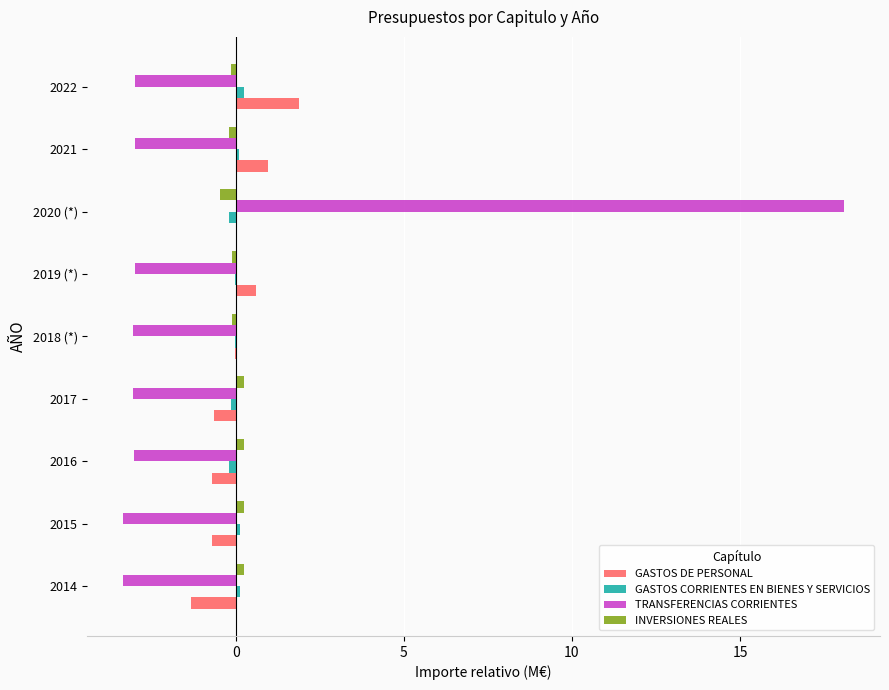

Count the number of data series in this chart.

4